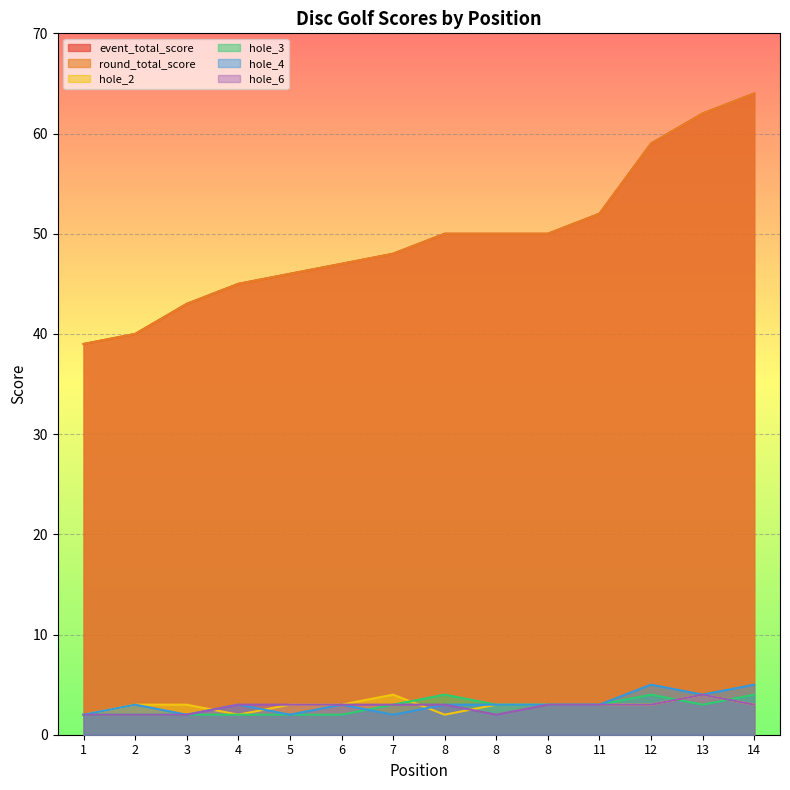

True or false: hole_6 and round_total_score intersect in this chart.

False